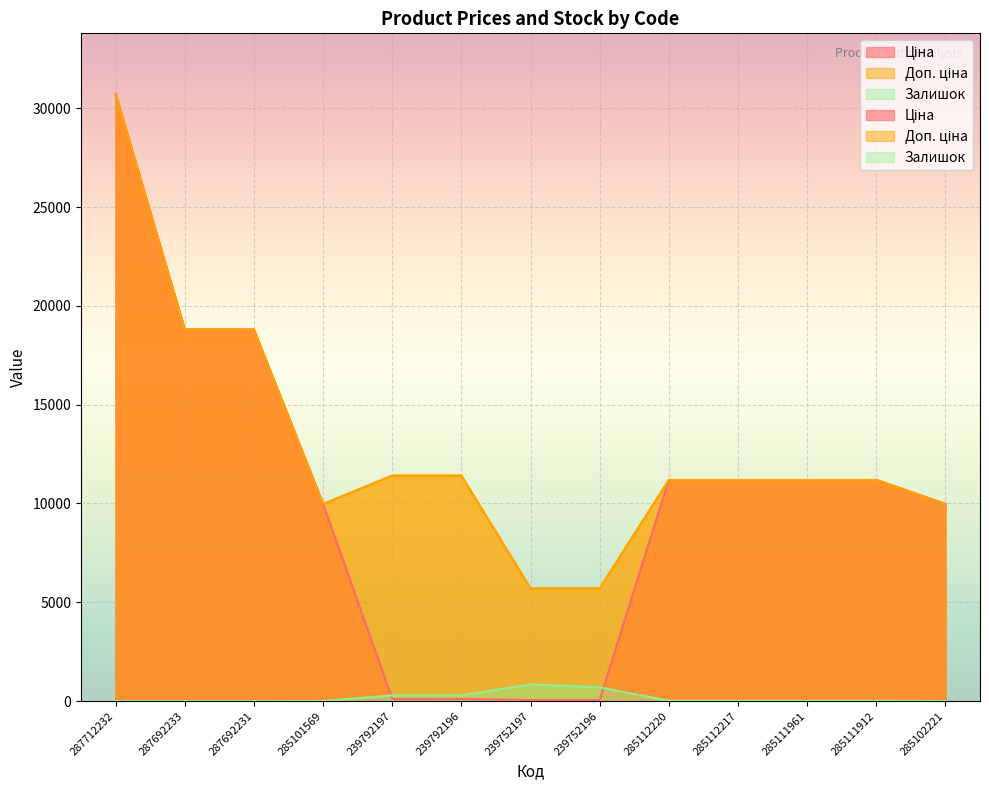

Reading left to right, transcribe all the data shown in this chart.

Ціна: 287712232=30717.1	287692233=18796.8	287692231=18796.8	285101569=9975.0	239792197=114.1	239792196=114.1	239752197=57.0	239752196=57.0	285112220=11188.2	285112217=11188.2	285111961=11188.2	285111912=11188.2	285102221=9975.0
Доп. ціна: 287712232=30717.1	287692233=18796.8	287692231=18796.8	285101569=9975.0	239792197=11410.0	239792196=11410.0	239752197=5705.0	239752196=5705.0	285112220=11188.2	285112217=11188.2	285111961=11188.2	285111912=11188.2	285102221=9975.0
Залишок: 287712232=0.0	287692233=0.0	287692231=0.0	285101569=7.0	239792197=289.0	239792196=290.0	239752197=845.0	239752196=698.0	285112220=17.0	285112217=17.0	285111961=17.0	285111912=15.0	285102221=5.0